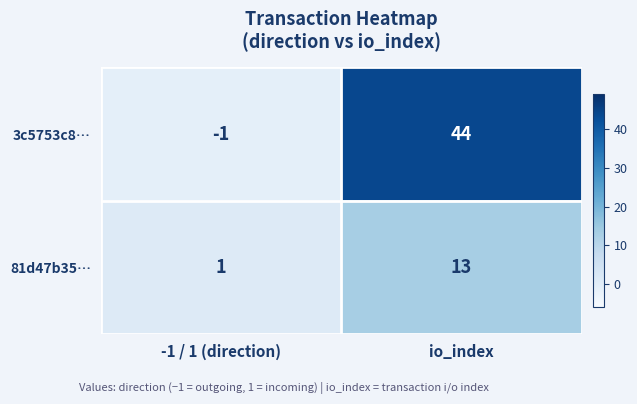

At io_index, list the series in order from largest to smallest.

3c5753c8…, 81d47b35…